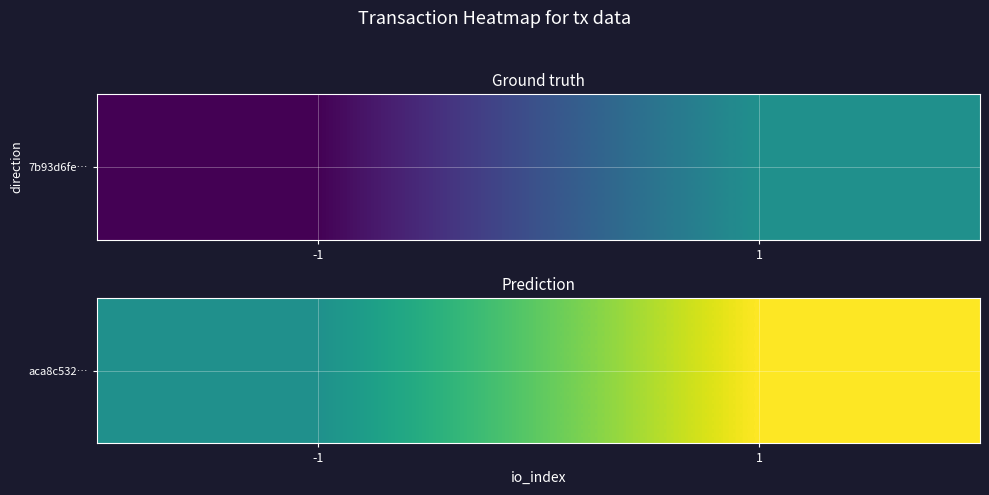

How many values are between 1 and 3?

2